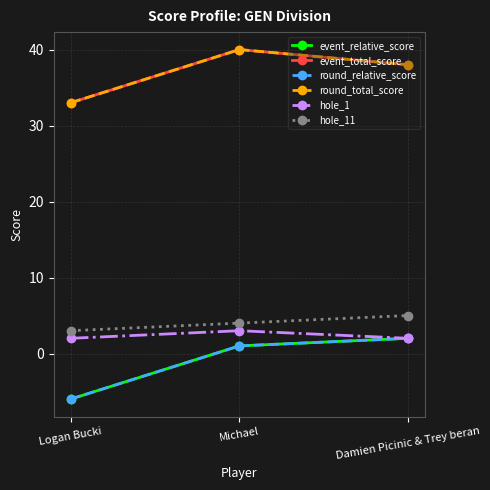

What is the difference between the highest and lowest values at Damien Picinic & Trey beran?

36